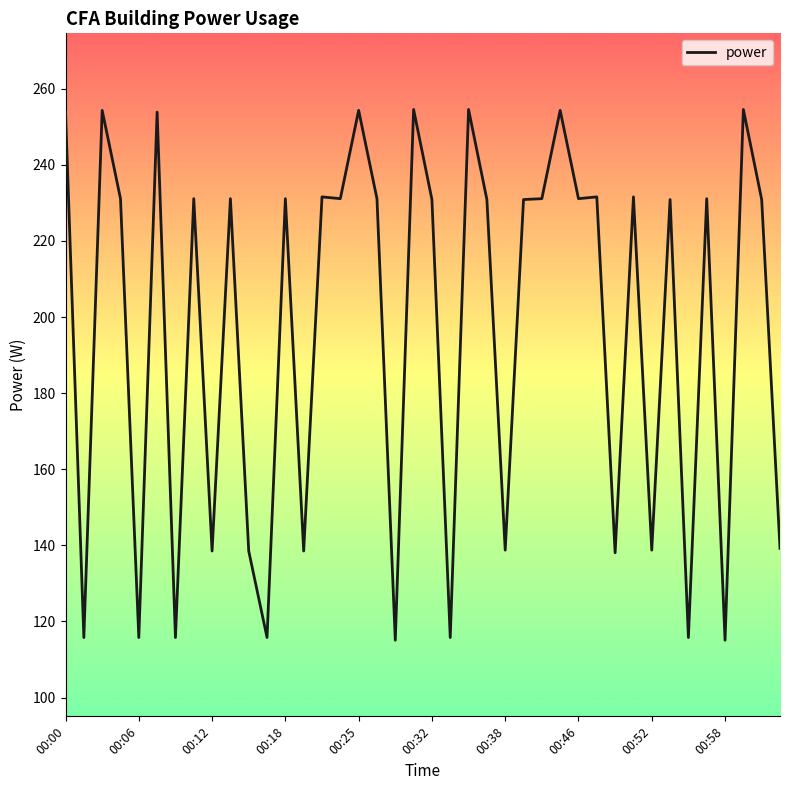

What is the greatest value displayed?

254.5